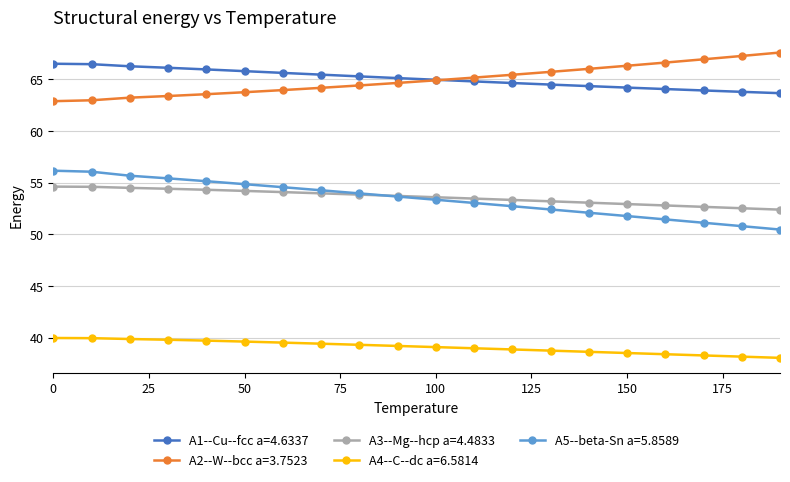

True or false: A5--beta-Sn a=5.8589 and A2--W--bcc a=3.7523 cross at least once.

False